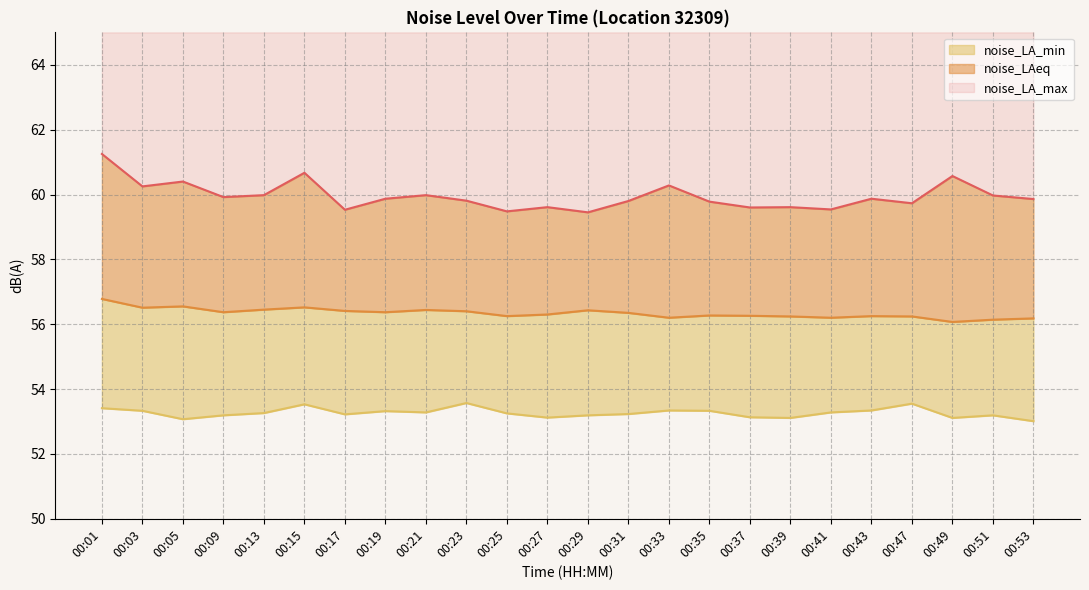

What is the value of the noise_LAeq point at the 1st from the left?

56.8